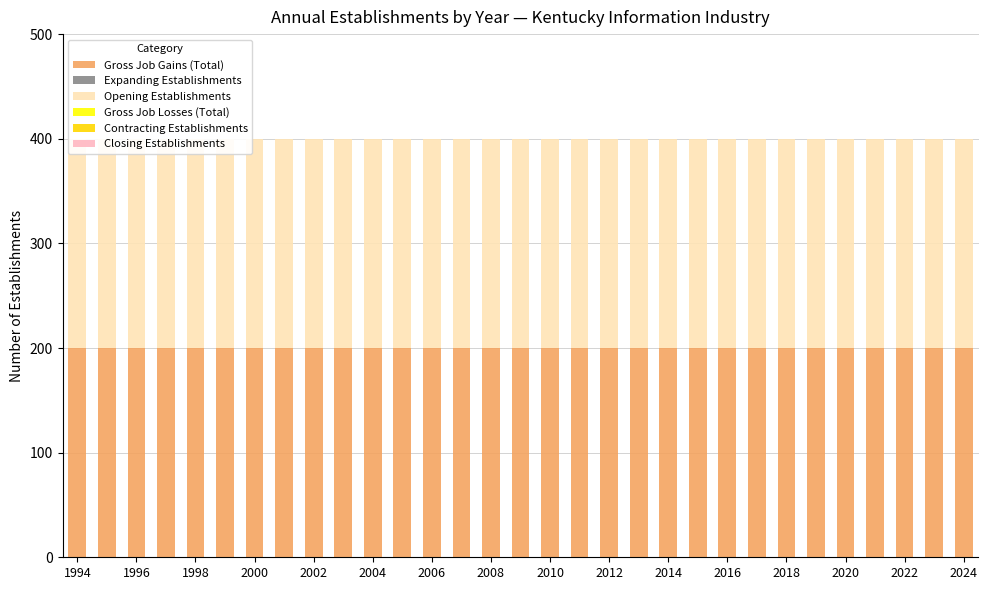

Reading left to right, list all the values displayed in this chart.

Gross Job Gains (Total): 200	200	200	200	200	200	200	200	200	200	200	200	200	200	200	200	200	200	200	200	200	200	200	200	200	200	200	200	200	200	200
Expanding Establishments: 0	0	0	0	0	0	0	0	0	0	0	0	0	0	0	0	0	0	0	0	0	0	0	0	0	0	0	0	0	0	0
Opening Establishments: 200	200	200	200	200	200	200	200	200	200	200	200	200	200	200	200	200	200	200	200	200	200	200	200	200	200	200	200	200	200	200
Gross Job Losses (Total): 0	0	0	0	0	0	0	0	0	0	0	0	0	0	0	0	0	0	0	0	0	0	0	0	0	0	0	0	0	0	0
Contracting Establishments: 0	0	0	0	0	0	0	0	0	0	0	0	0	0	0	0	0	0	0	0	0	0	0	0	0	0	0	0	0	0	0
Closing Establishments: 0	0	0	0	0	0	0	0	0	0	0	0	0	0	0	0	0	0	0	0	0	0	0	0	0	0	0	0	0	0	0